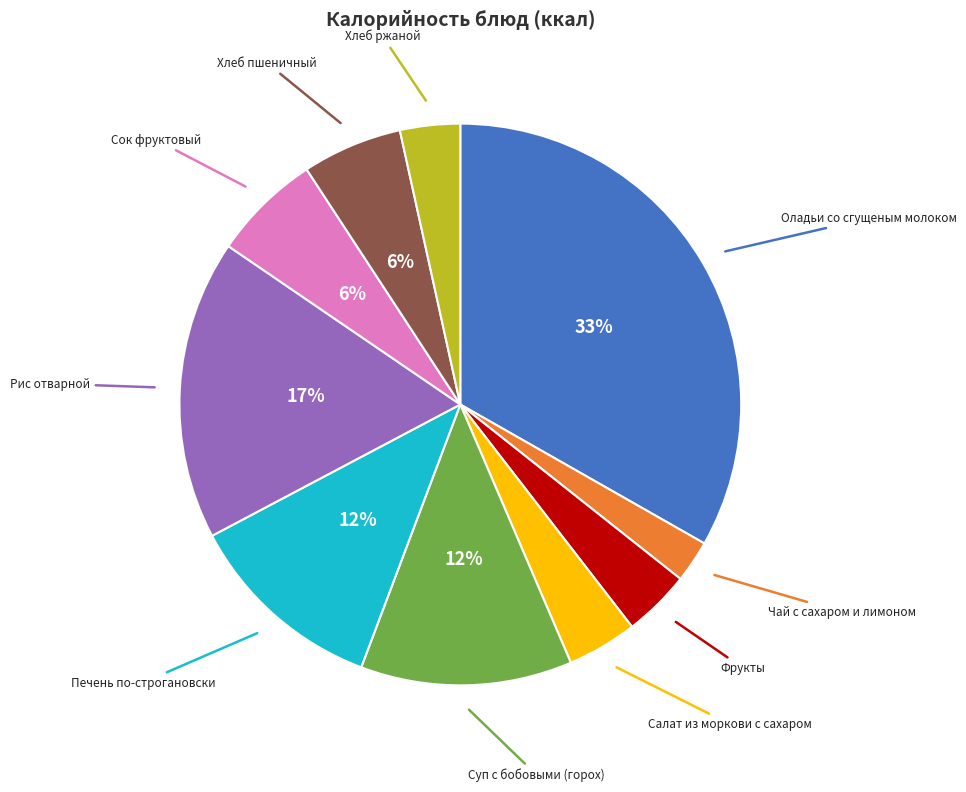

To the nearest percent, what is the difference between the largest and smallest slice percentages?

31%